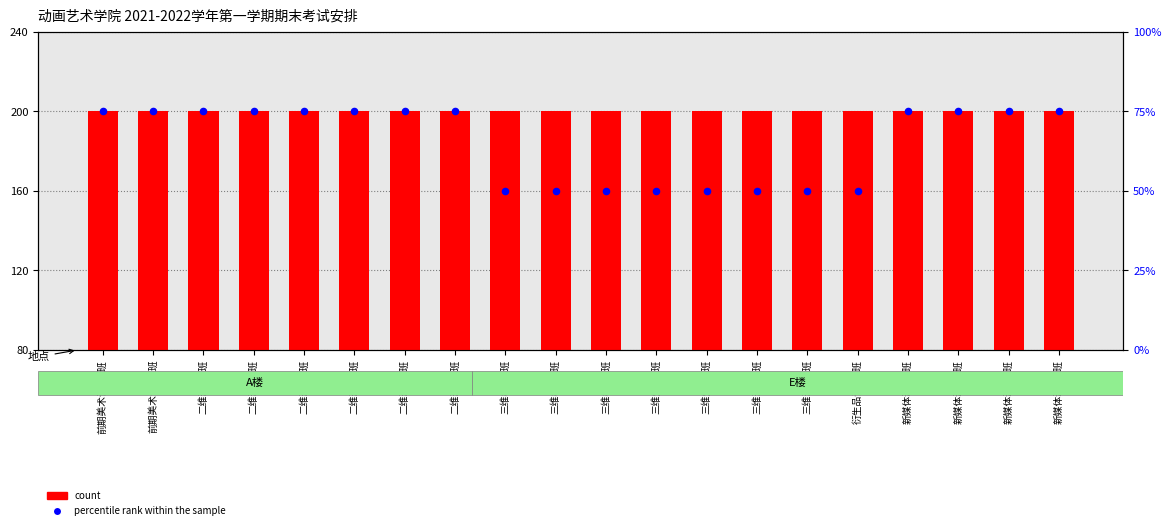

Which series reaches the maximum Y coordinate?

count